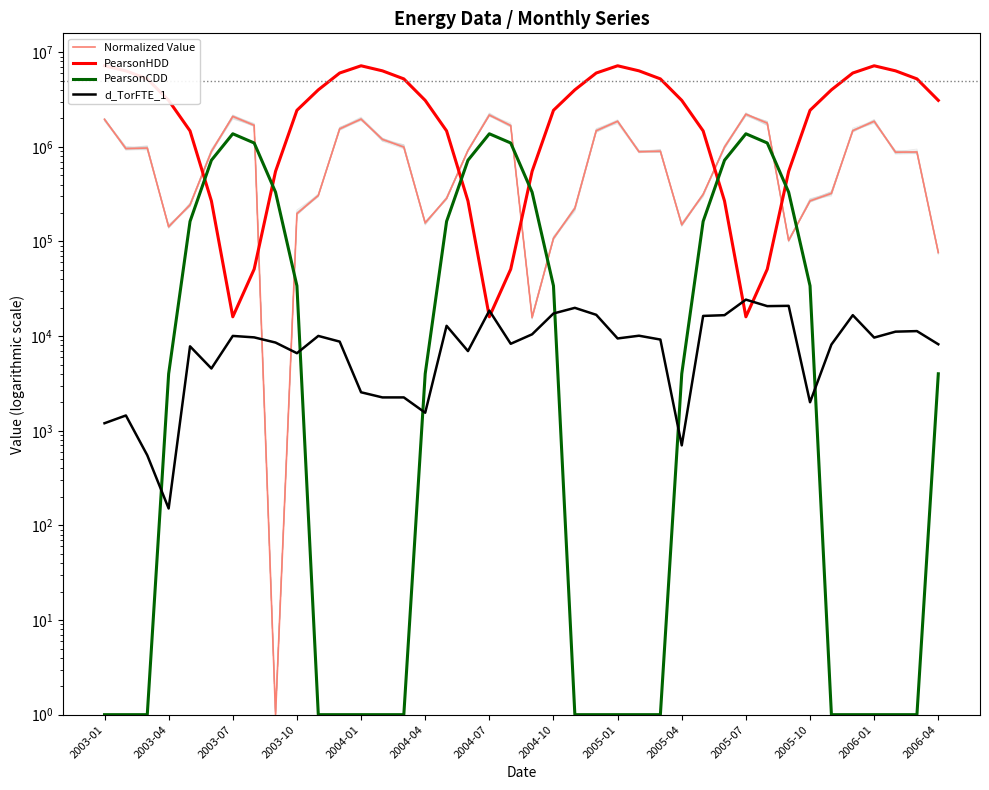

Does the chart have visible grid lines?

No